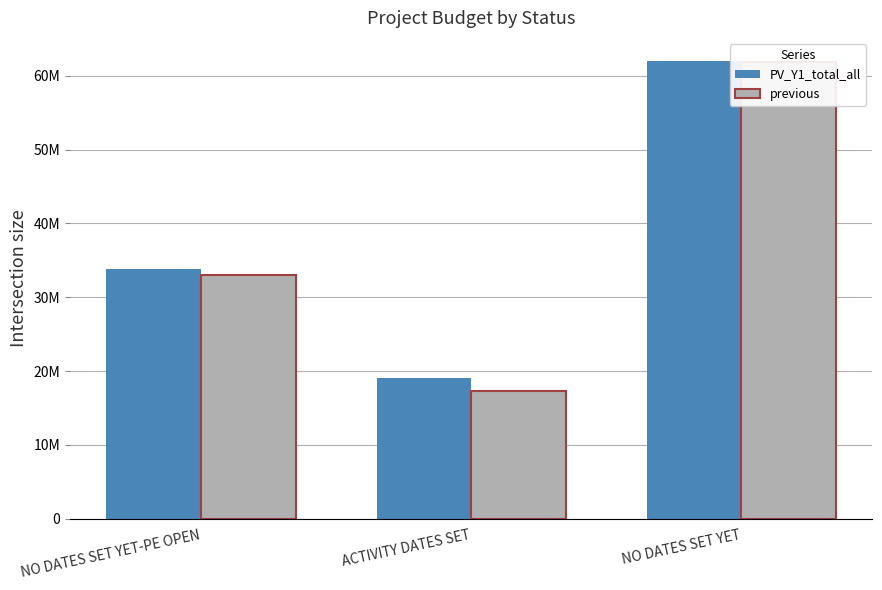

What is the label of the 3rd bar from the right?

NO DATES SET YET-PE OPEN